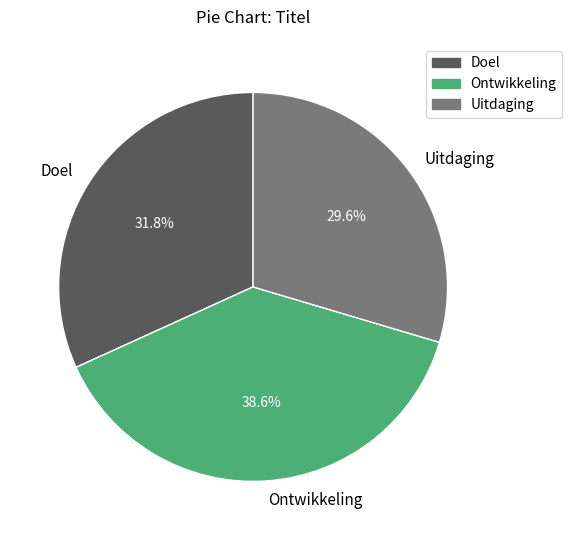

Rank the categories by value from lowest to highest.

Uitdaging, Doel, Ontwikkeling